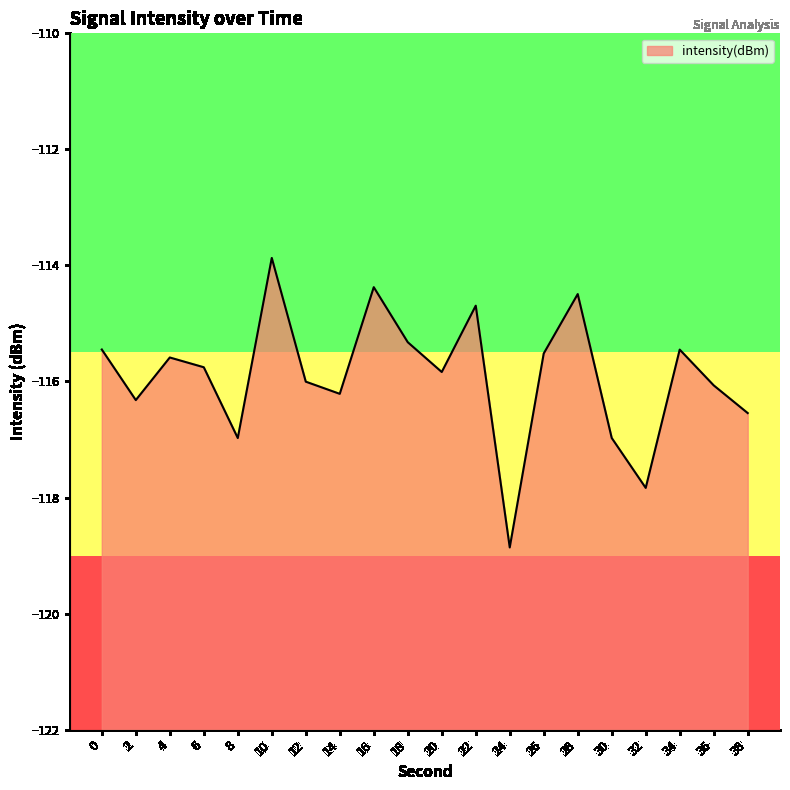

True or false: the data shows -155.4 at 8.

False